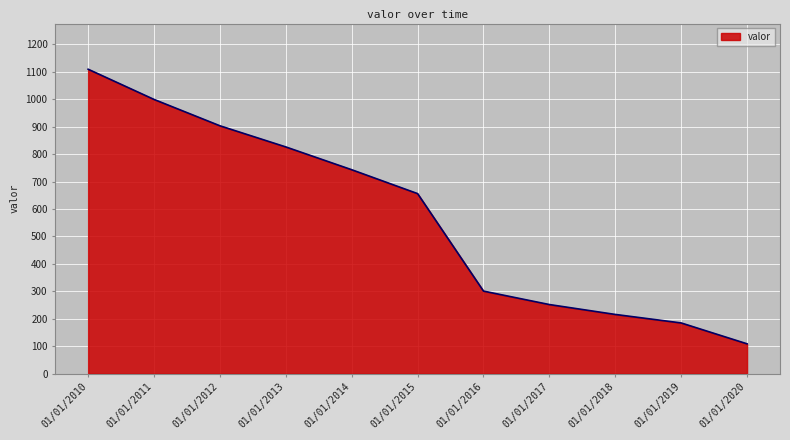

What is the average value?

573